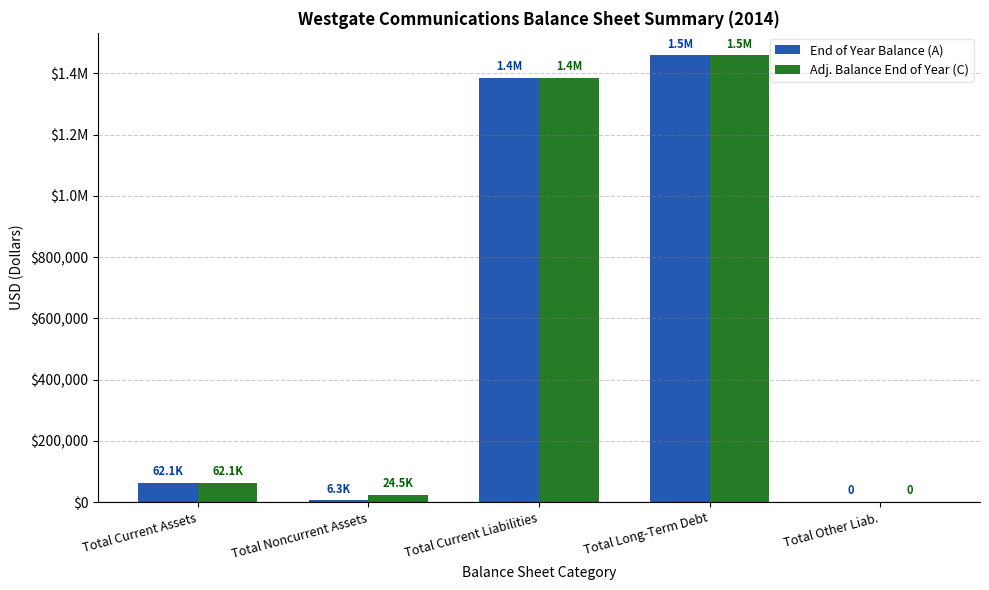

Between Total Current Liabilities and Total Other Liab., which series saw the biggest shift?

End of Year Balance (A)